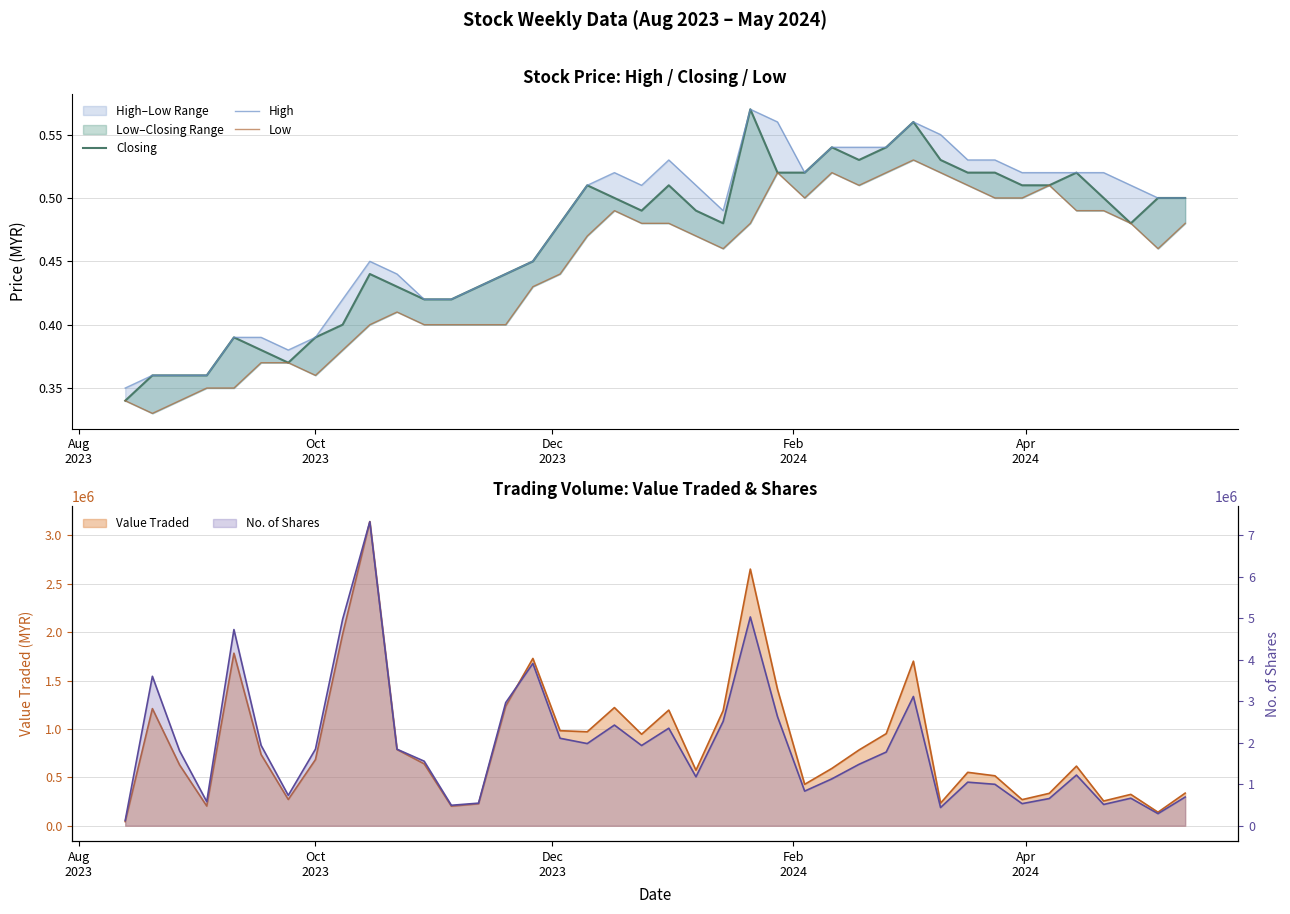

What is the sum of all High values?

19.0